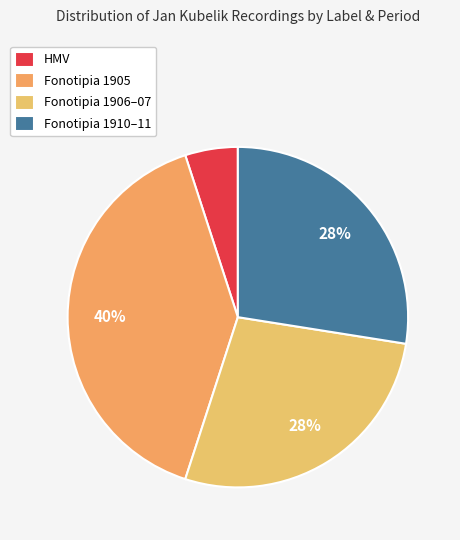

How many slices are in this pie chart?

4